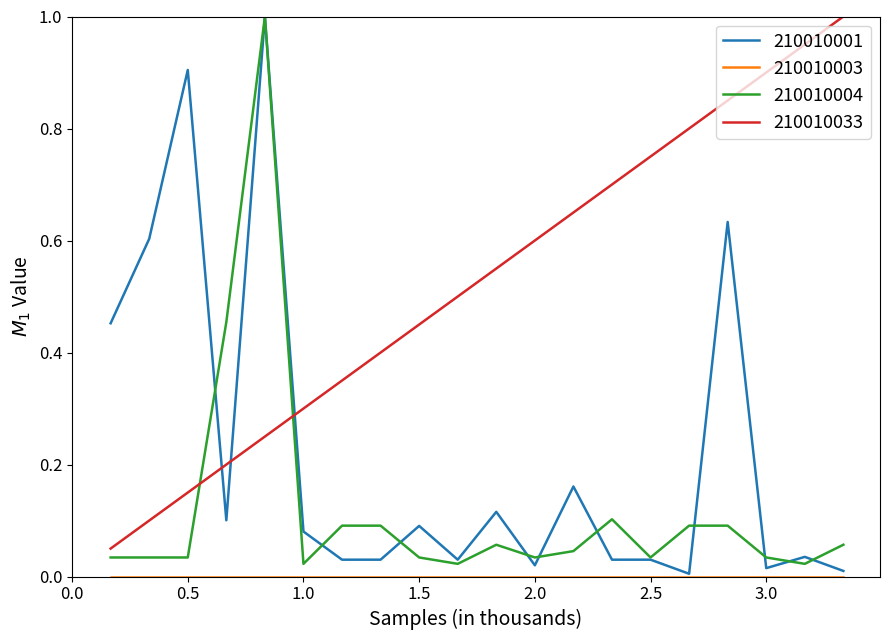

True or false: 210010033 and 210010001 intersect in this chart.

True